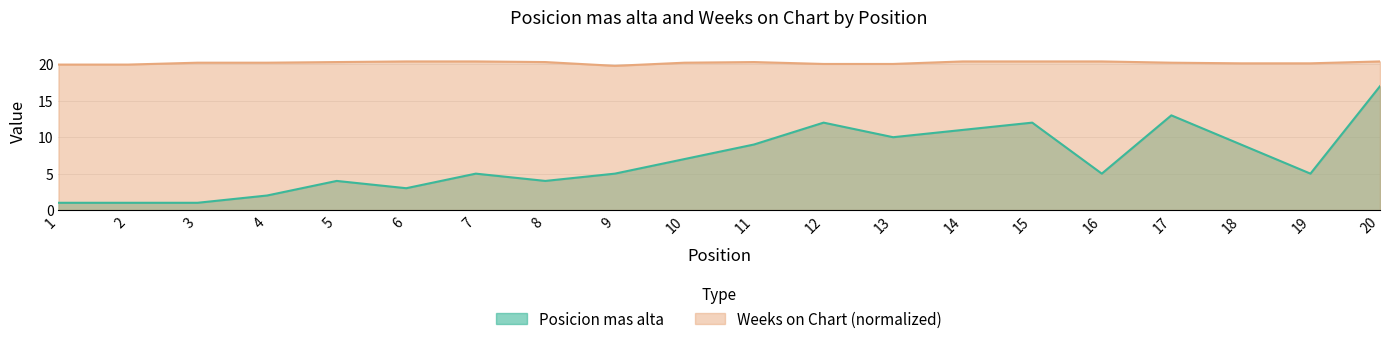

What is the value of the Posicion mas alta point at the 12th from the left?

12.0